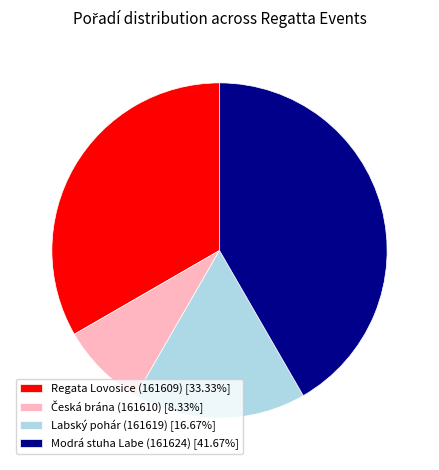

Is the sum of Modrá stuha Labe (161624) [41.67%] and Labský pohár (161619) [16.67%] greater than half?

Yes